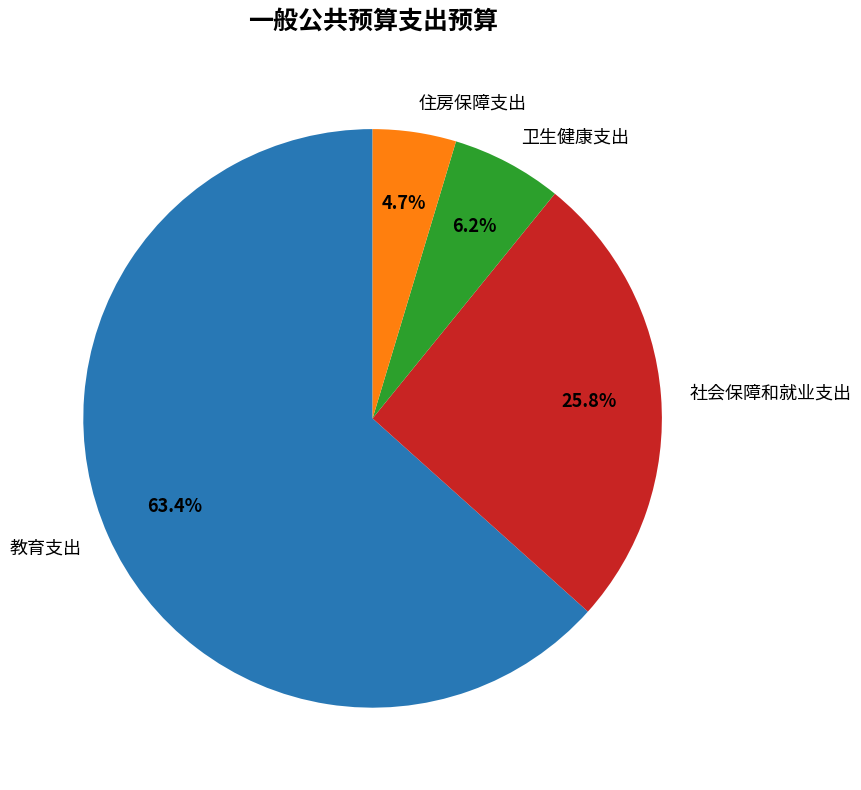

What is the largest slice in the pie chart?

教育支出